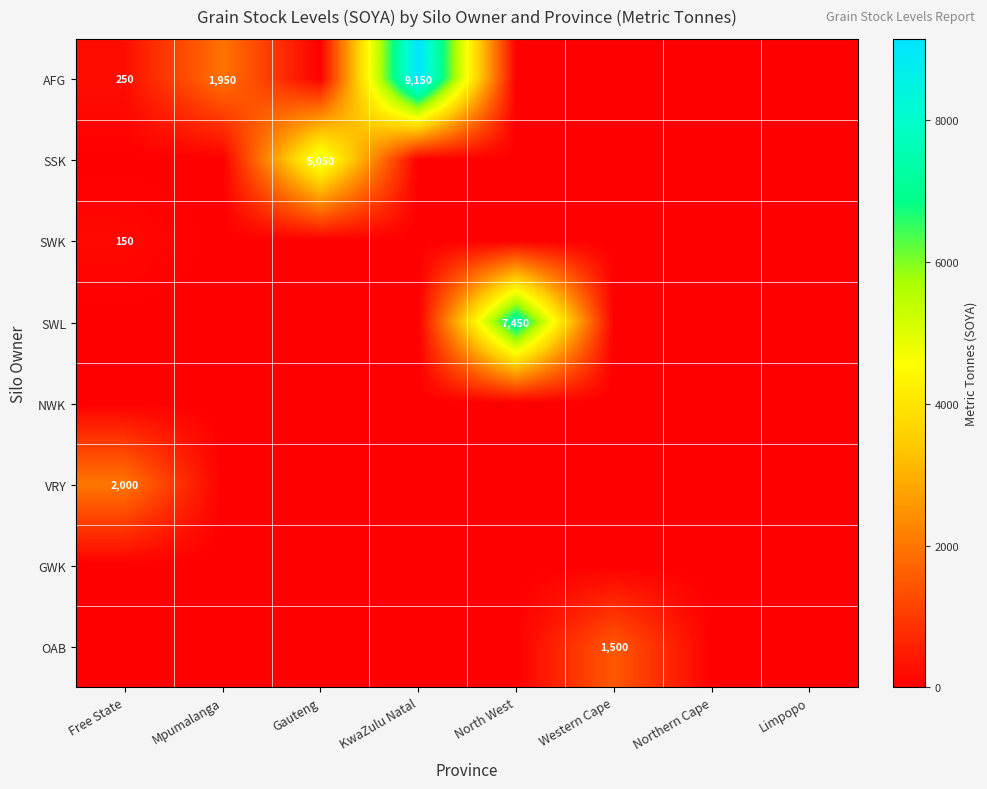

What is the sum of the AFG values at Mpumalanga and Free State?

2200